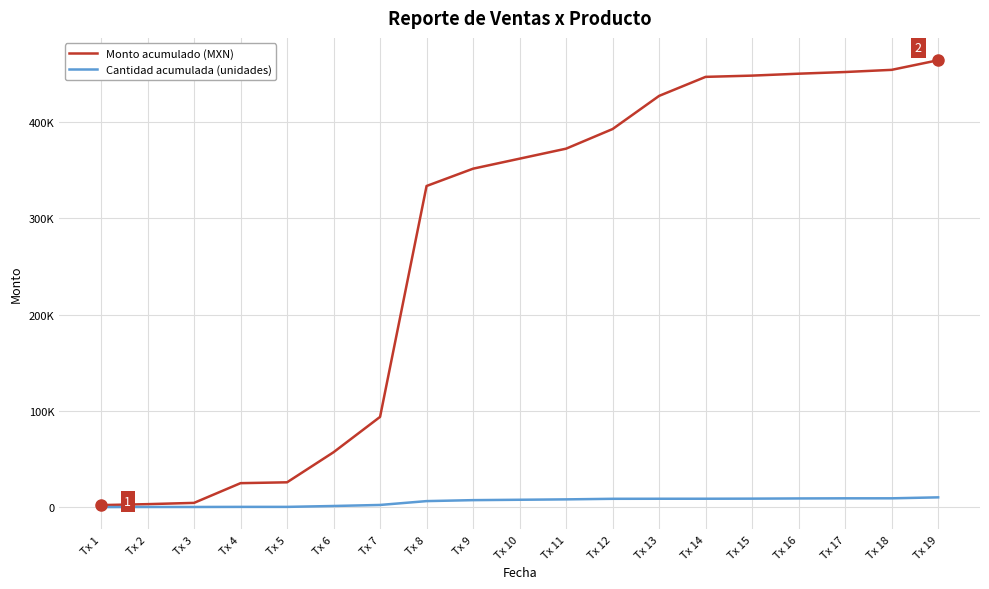

Reading left to right, transcribe all the data shown in this chart.

Monto acumulado (MXN): Tx 1=2050	Tx 2=3050	Tx 3=4370	Tx 4=24870	Tx 5=25750	Tx 6=57030	Tx 7=93750	Tx 8=333750	Tx 9=351750	Tx 10=362150	Tx 11=372550	Tx 12=392950	Tx 13=427400	Tx 14=447180	Tx 15=448480	Tx 16=450480	Tx 17=452220	Tx 18=454470	Tx 19=464470
Cantidad acumulada (unidades): Tx 1=10	Tx 2=110	Tx 3=113	Tx 4=213	Tx 5=215	Tx 6=1135	Tx 7=2215	Tx 8=6215	Tx 9=7215	Tx 10=7615	Tx 11=8015	Tx 12=8615	Tx 13=8665	Tx 14=8685	Tx 15=8785	Tx 16=8985	Tx 17=9105	Tx 18=9115	Tx 19=10115